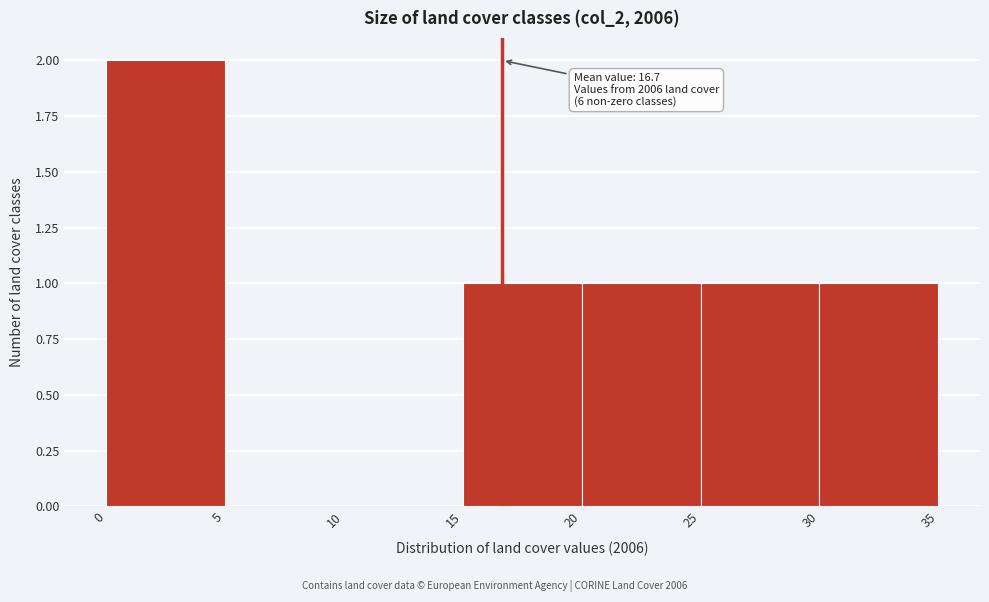

Over which range of the x-axis is the bar tallest?

0 to 5